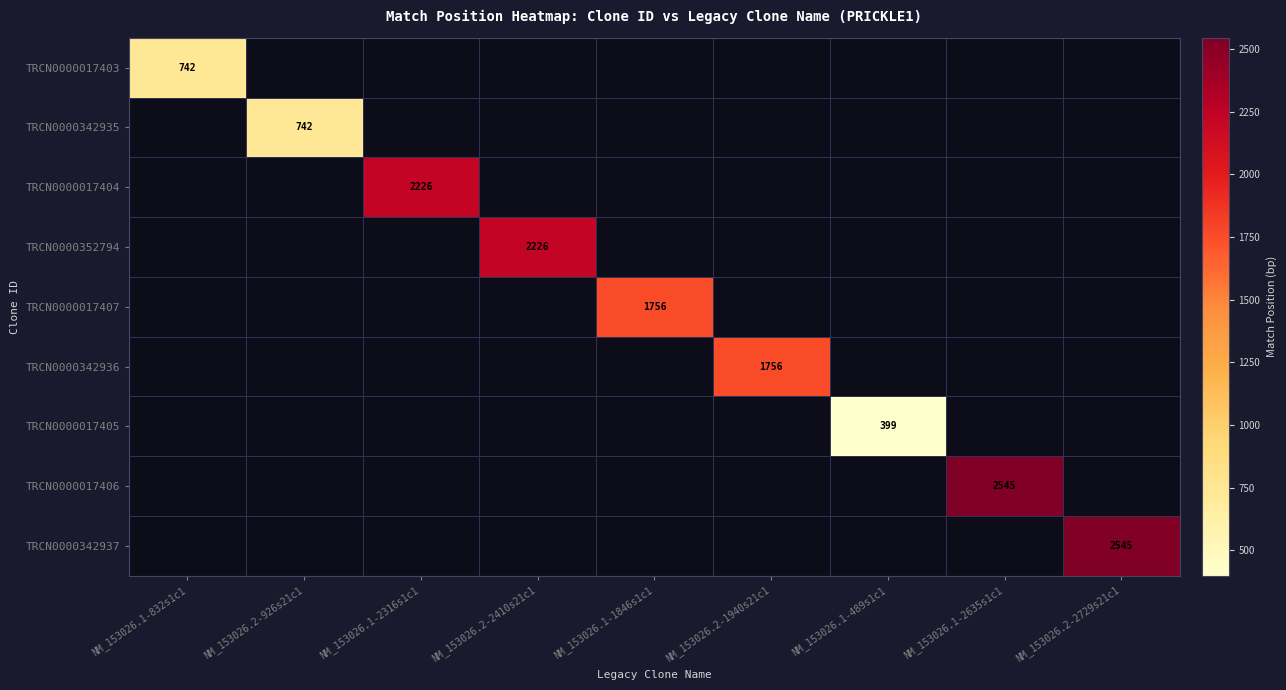

The value of TRCN0000342937 at NM_153026.2-2729s21c1 is 2545.0. True or false?

True